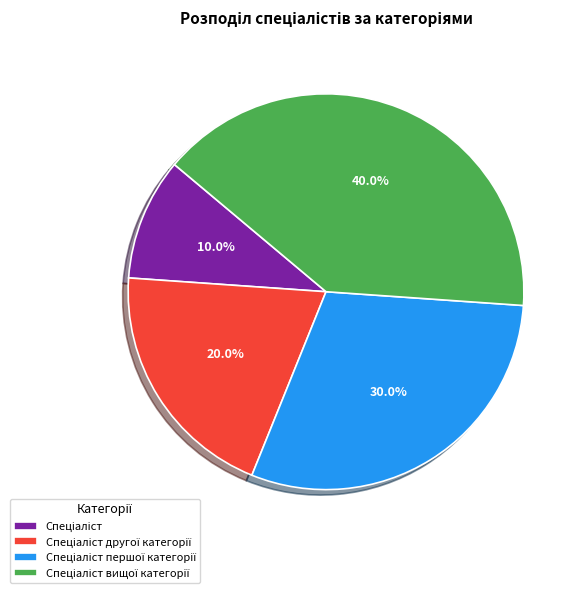

Is there a majority slice in this chart?

No